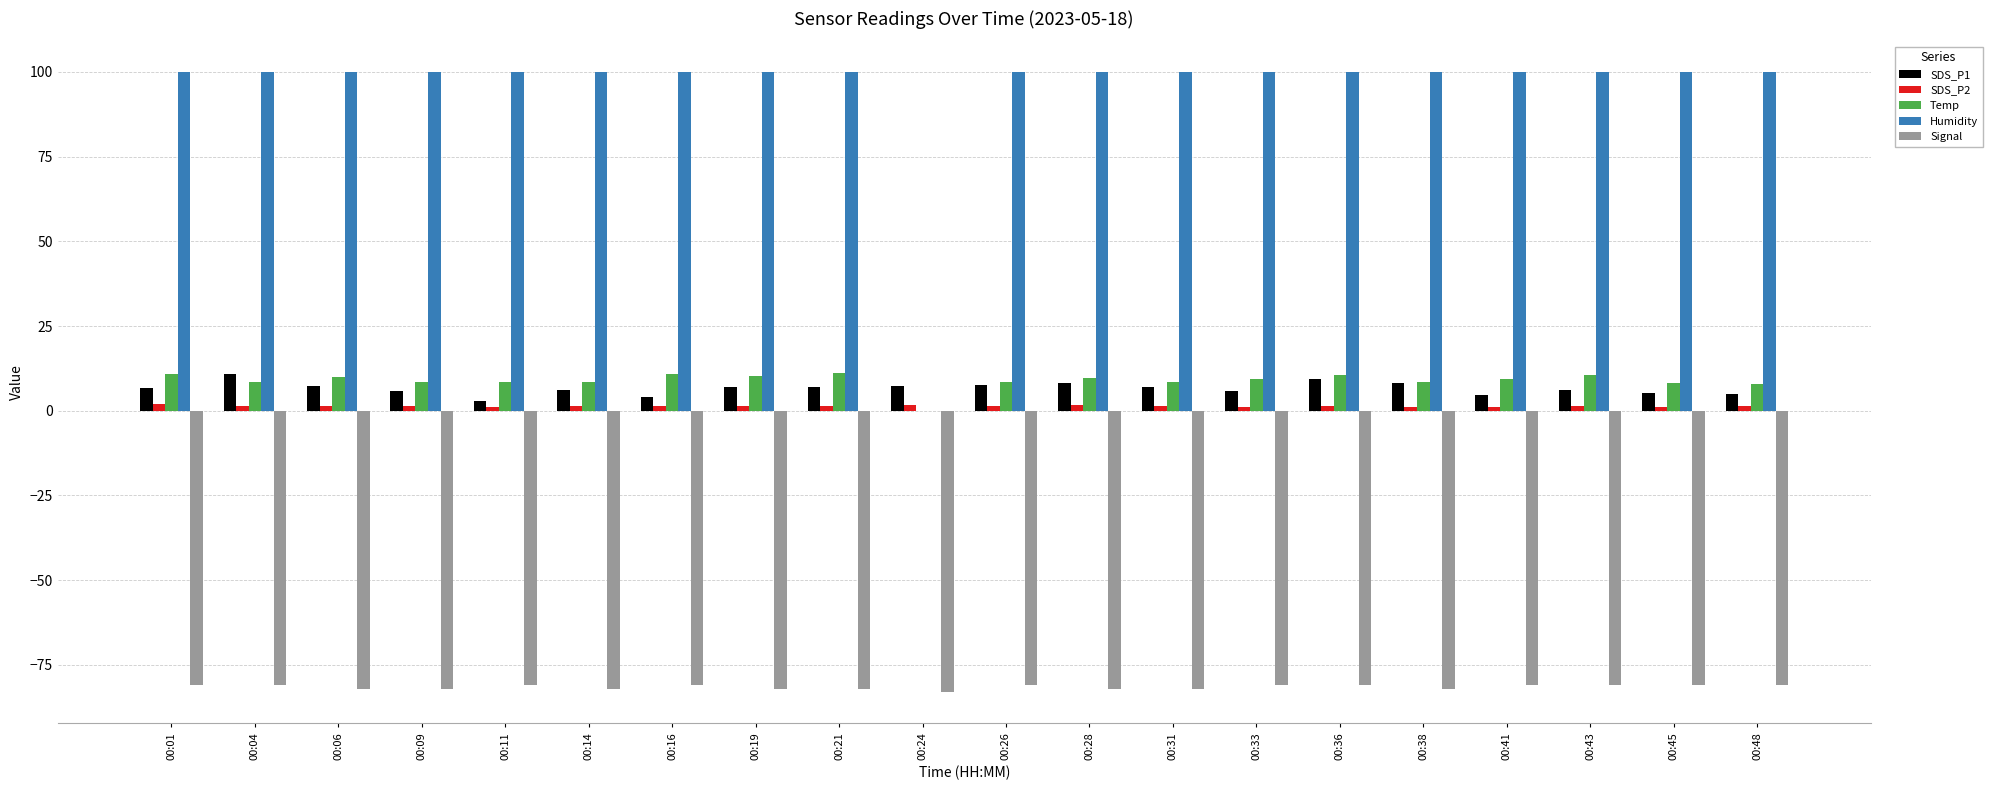

What is the maximum value shown in the chart?

99.9